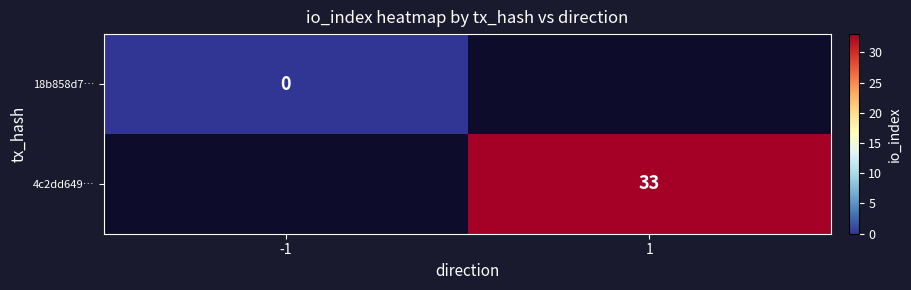

Is the value of 4c2dd649… at 1 greater than the value of 18b858d7… at -1?

Yes